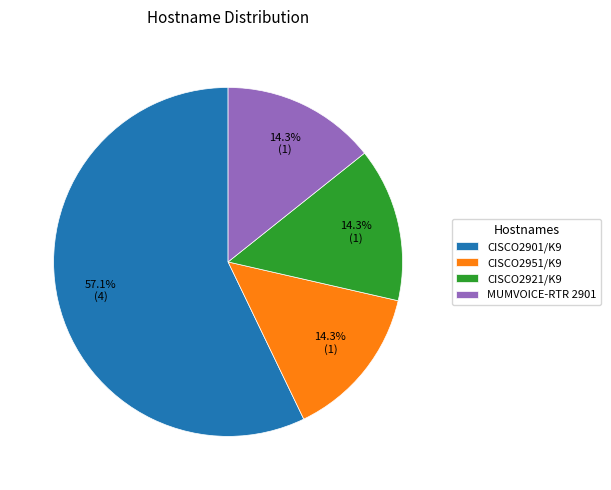

How many slices are in this pie chart?

4